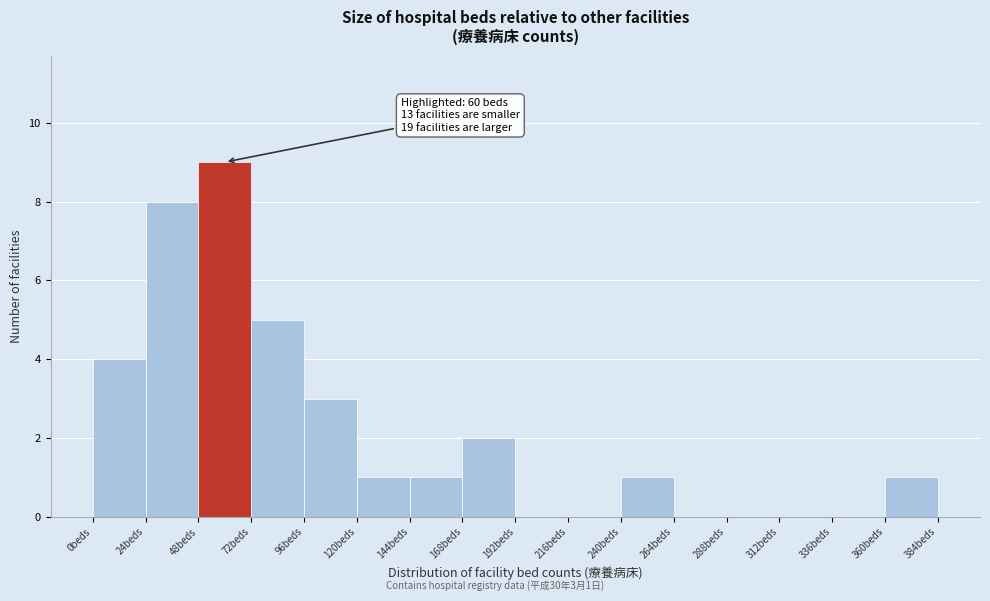

Which range on the x-axis has the tallest bar?

48 to 72